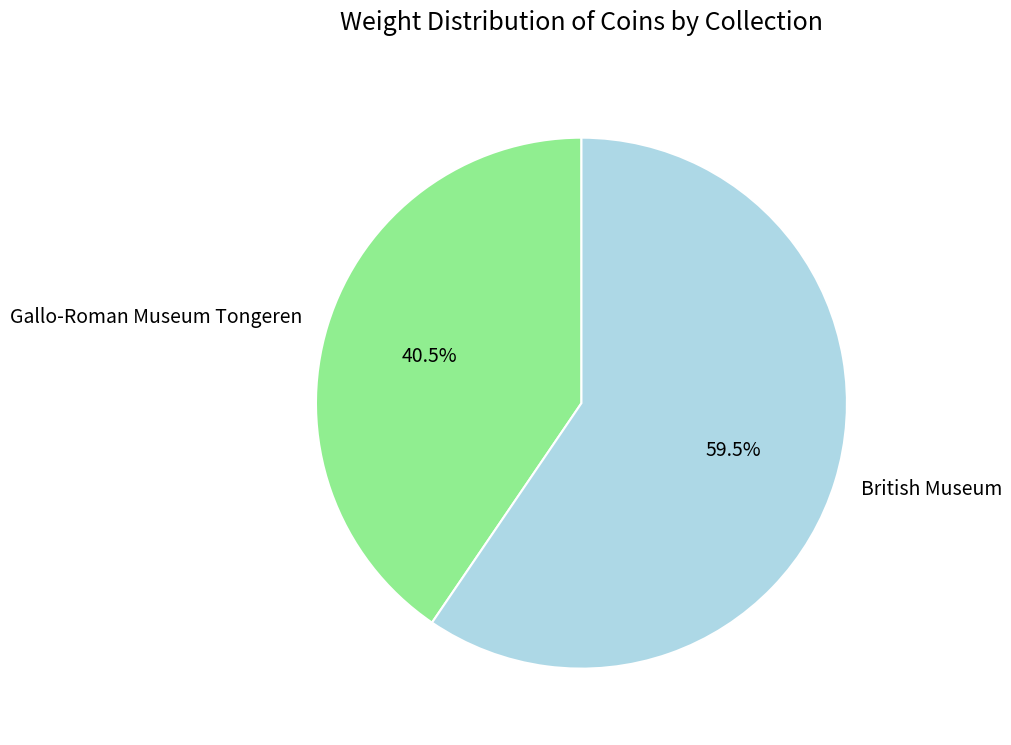

Rank the categories by value from highest to lowest.

British Museum, Gallo-Roman Museum Tongeren